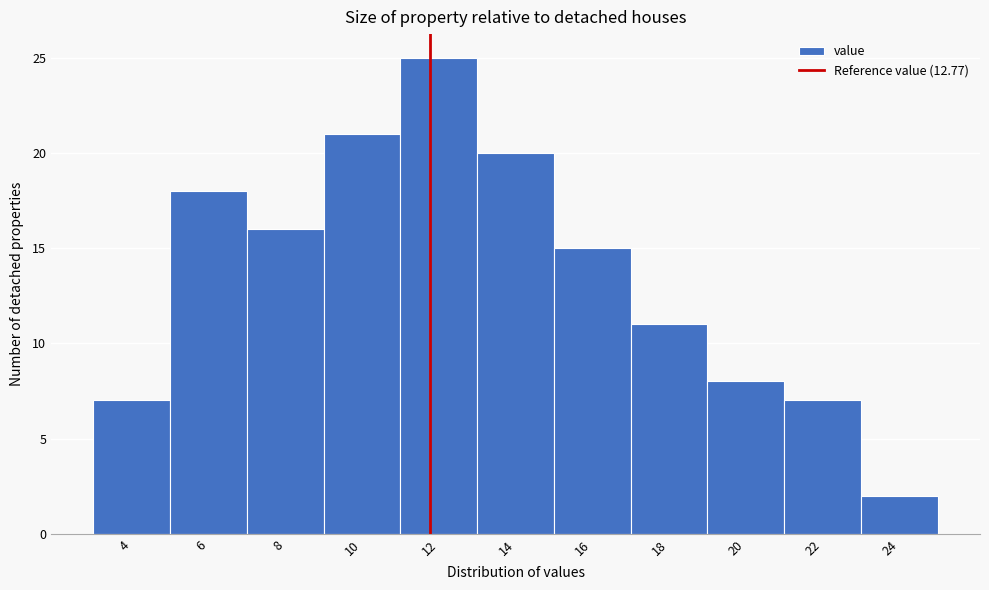

Reading left to right, extract all data points from this chart.

7	18	16	21	25	20	15	11	8	7	2